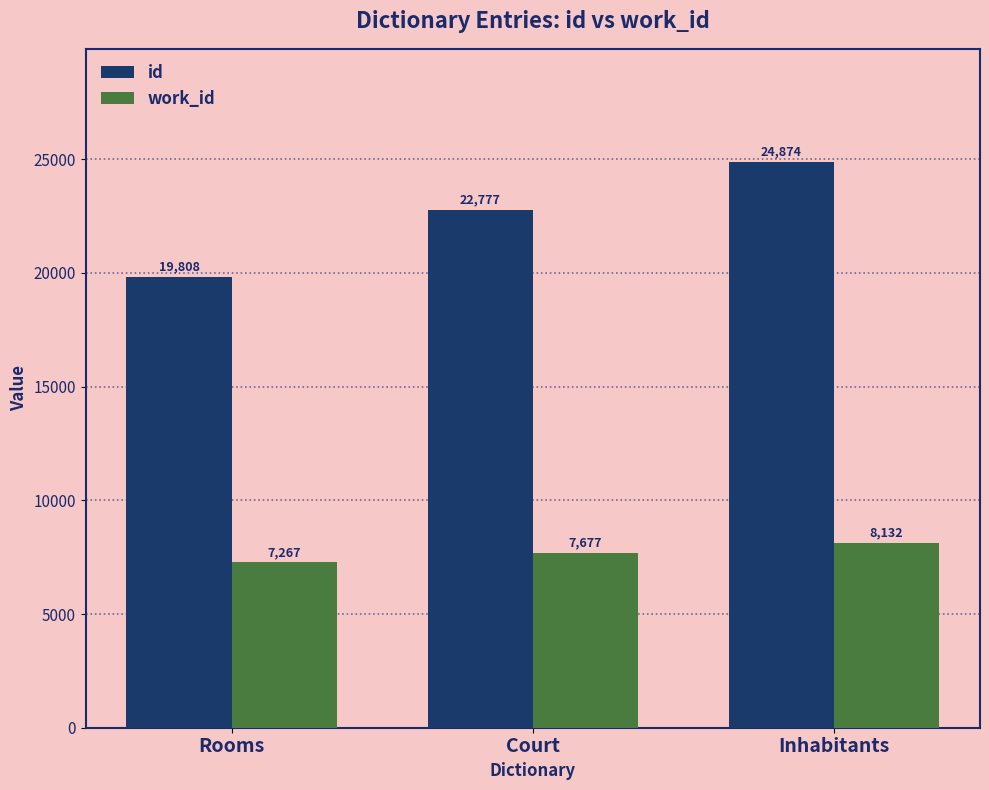

Between Rooms and Inhabitants, which series saw the biggest shift?

id